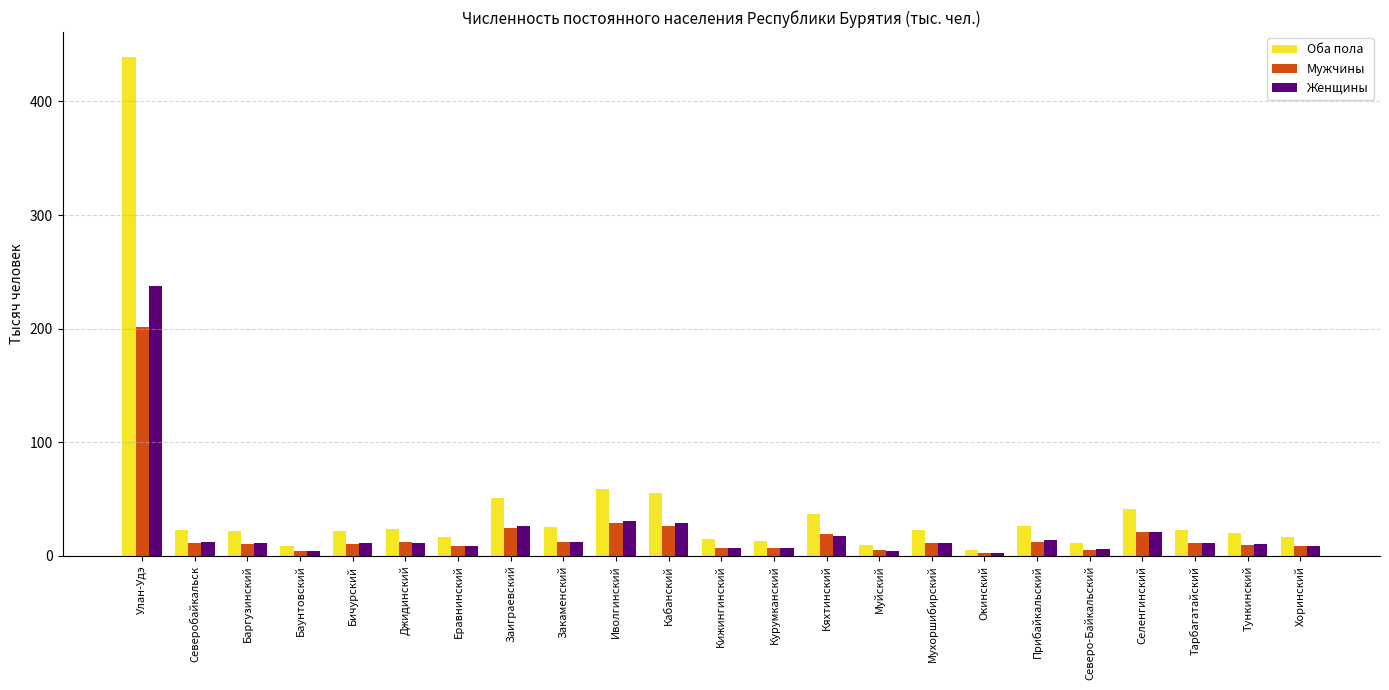

What is the greatest value displayed?

439.1